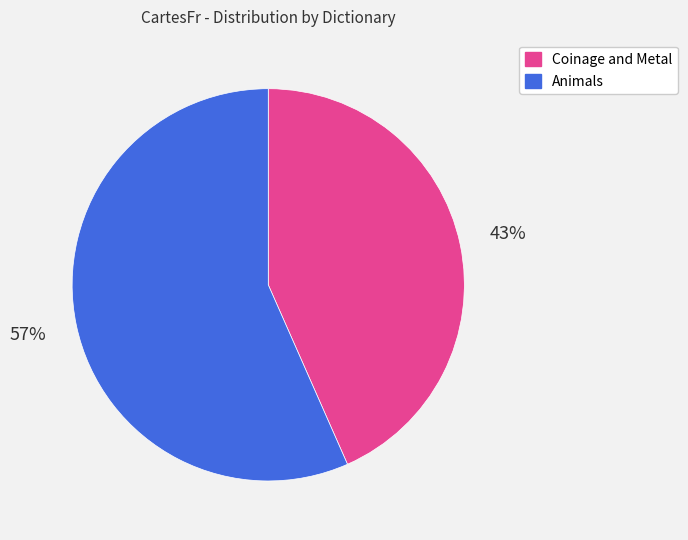

Count the number of slices in the pie.

2